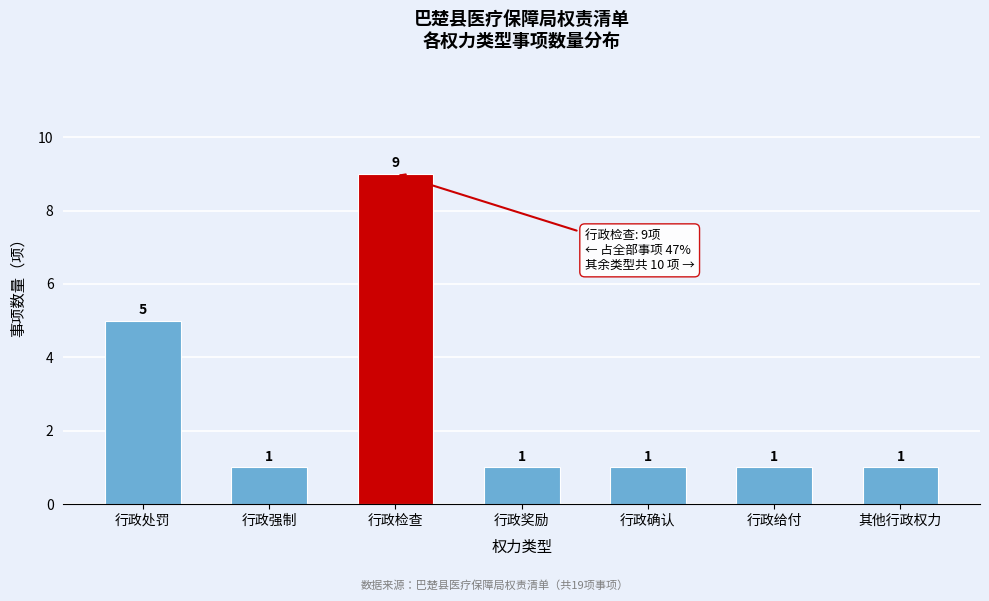

Reading right to left, transcribe all the data shown in this chart.

1	1	1	1	9	1	5